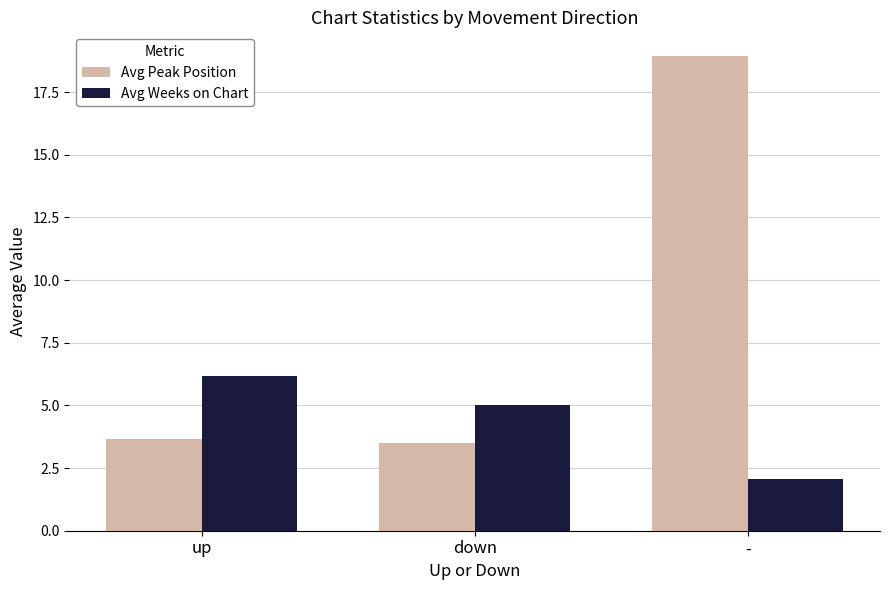

Where does the Avg Weeks on Chart series first go above 5?

up